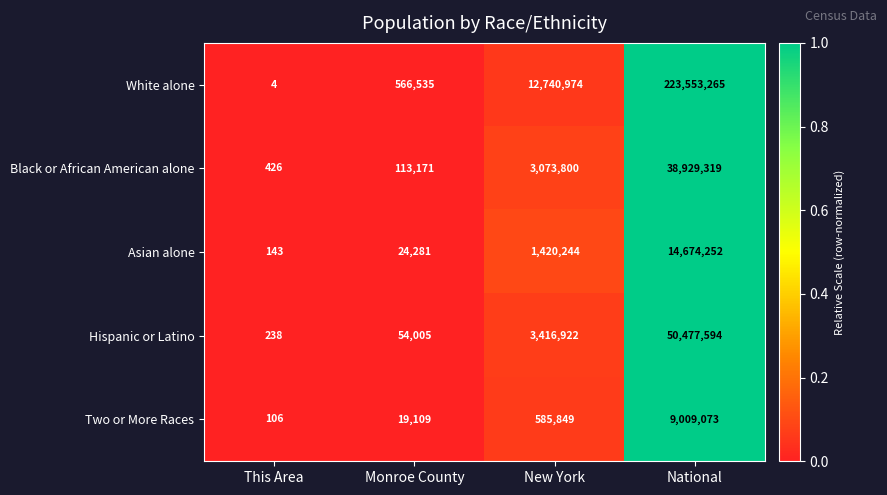

Reading left to right, list all the values displayed in this chart.

White alone: This Area=4	Monroe County=566535	New York=12740974	National=223553265
Black or African American alone: This Area=426	Monroe County=113171	New York=3073800	National=38929319
Asian alone: This Area=143	Monroe County=24281	New York=1420244	National=14674252
Hispanic or Latino: This Area=238	Monroe County=54005	New York=3416922	National=50477594
Two or More Races: This Area=106	Monroe County=19109	New York=585849	National=9009073